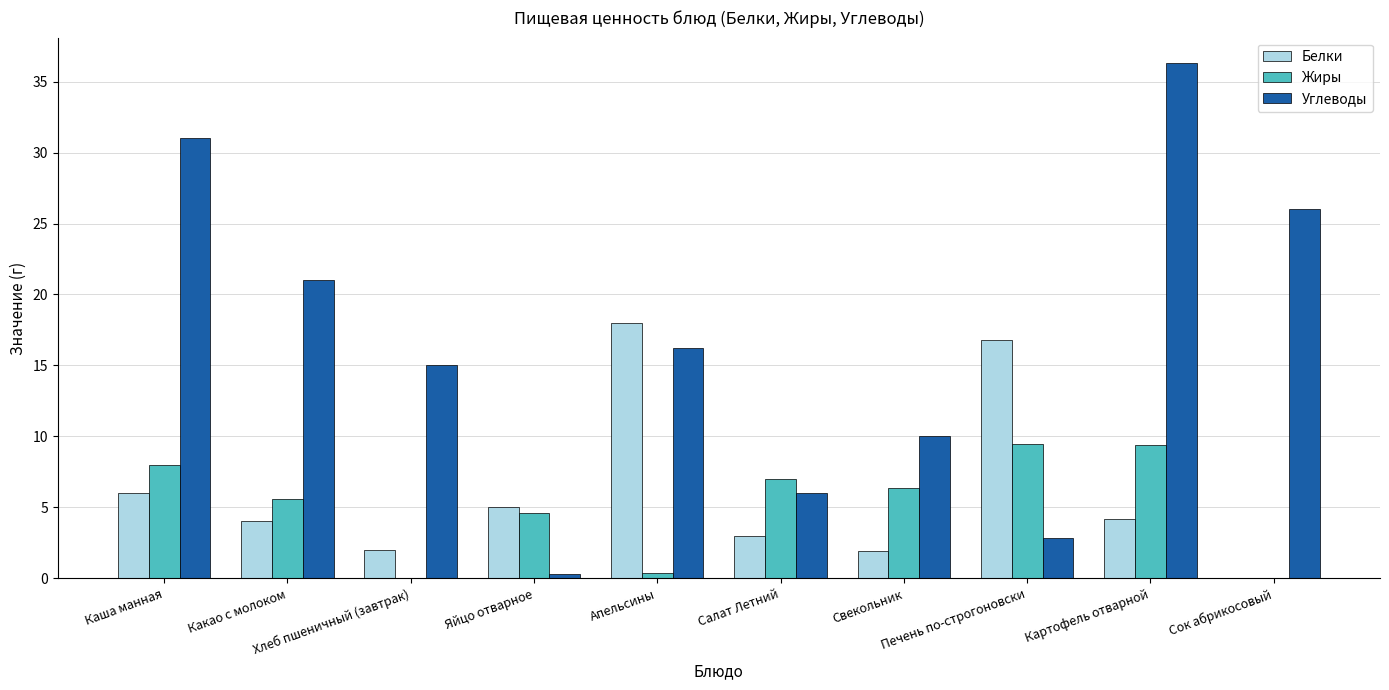

The value of Белки at Каша манная is 1.8. True or false?

False